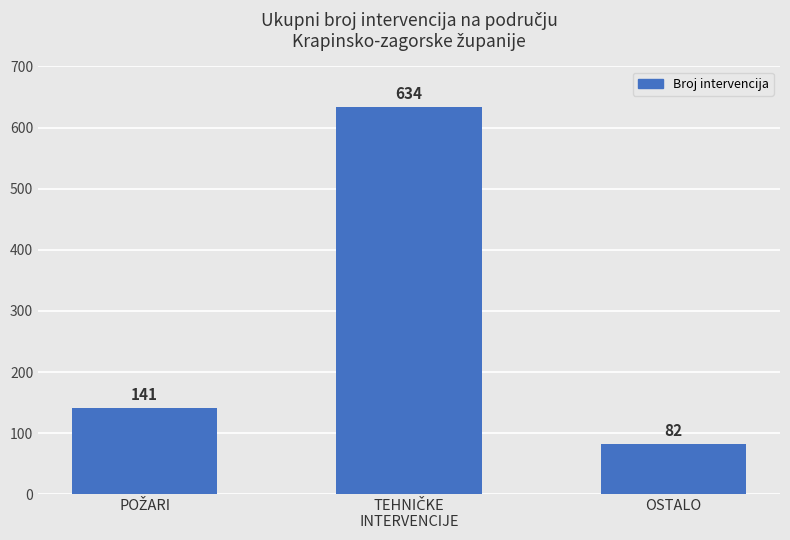

How many distinct data groups are displayed?

1